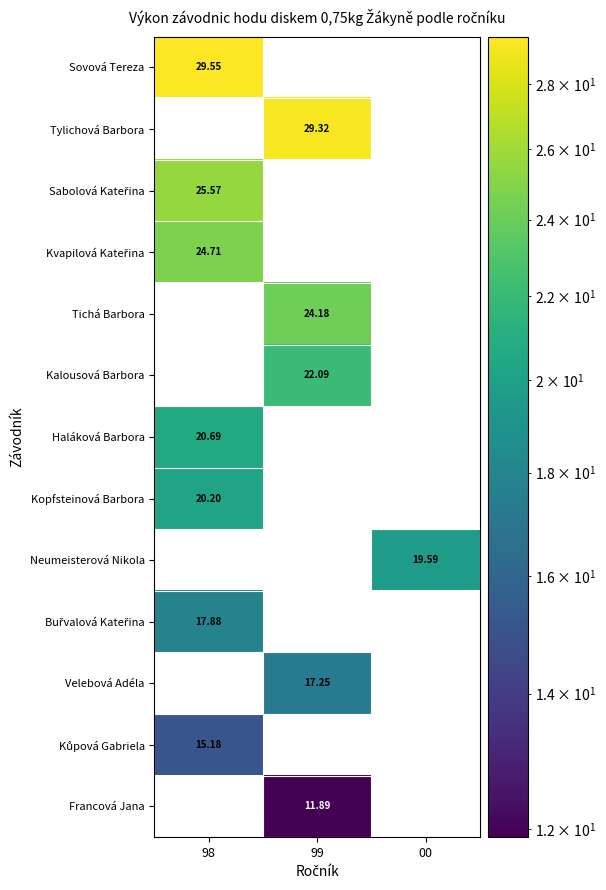

How many series are shown in this chart?

13